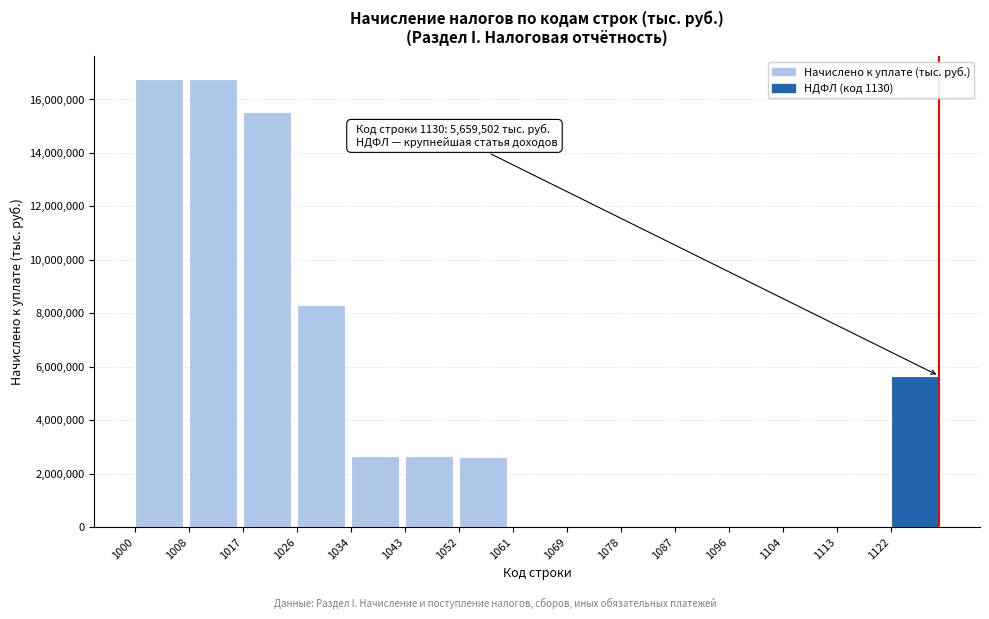

The value at 1034 is 1163348. True or false?

False